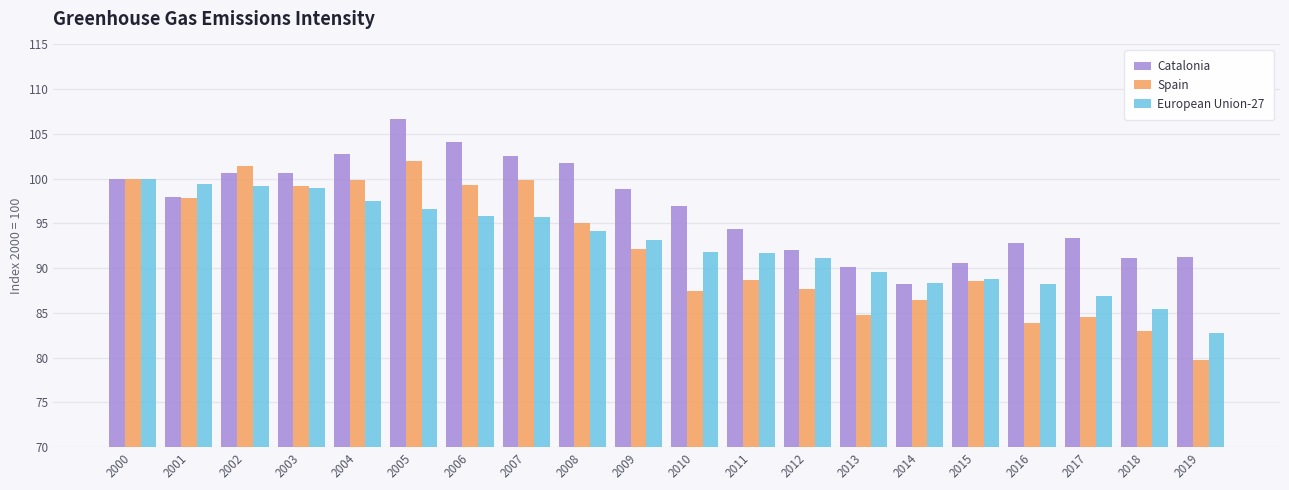

Between 2008 and 2009, which series saw the biggest shift?

Spain